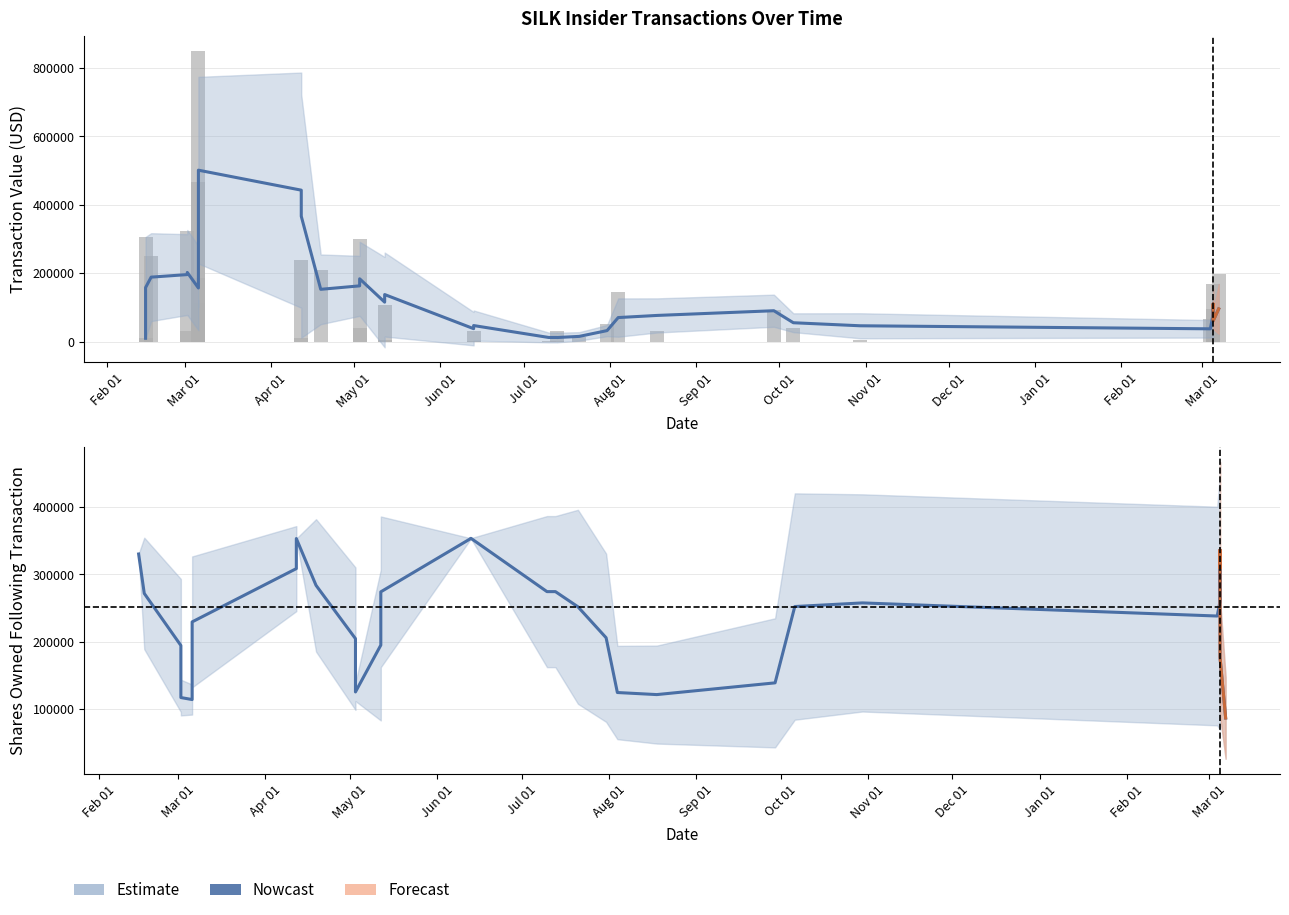

Which series has the largest range (max minus min)?

transactionValue